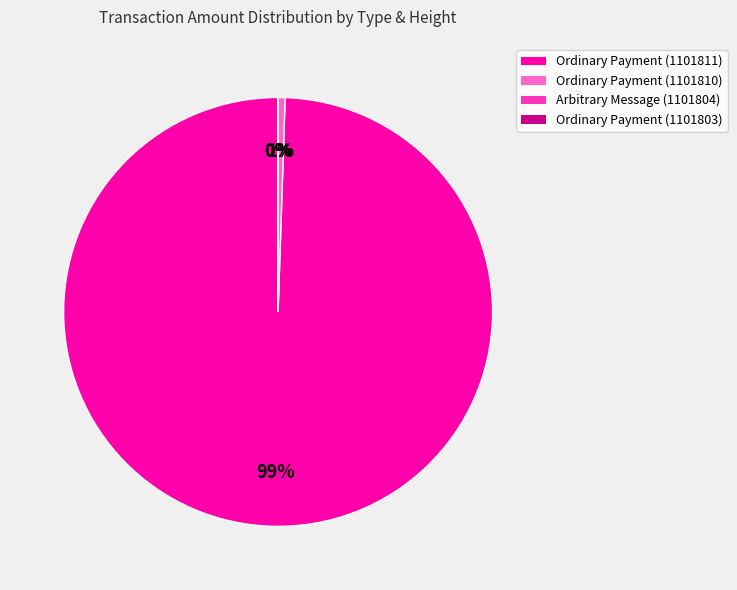

Which slice is the largest?

Ordinary Payment (1101811)